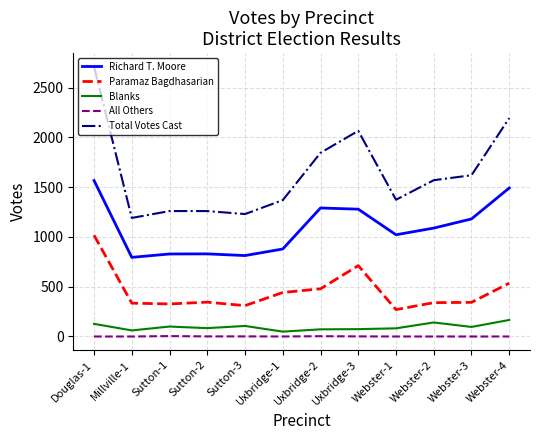

At which category is the sum across all series the highest?

Douglas-1